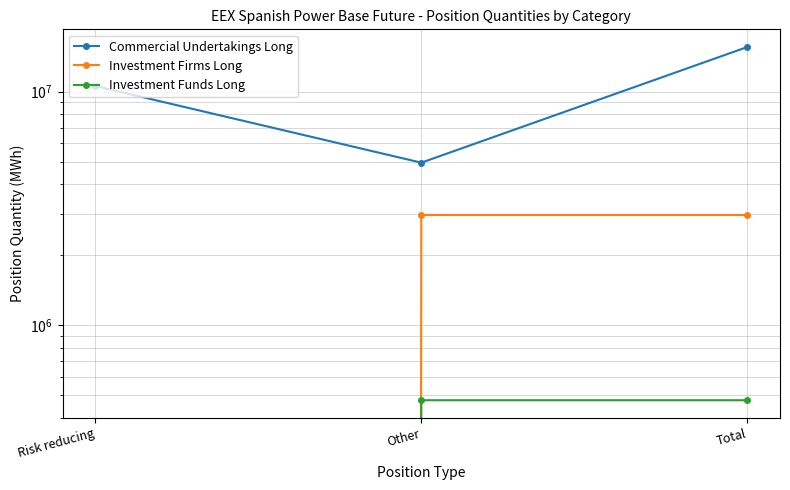

What is the sum of the Commercial Undertakings Long values at Total and Other?

20469906